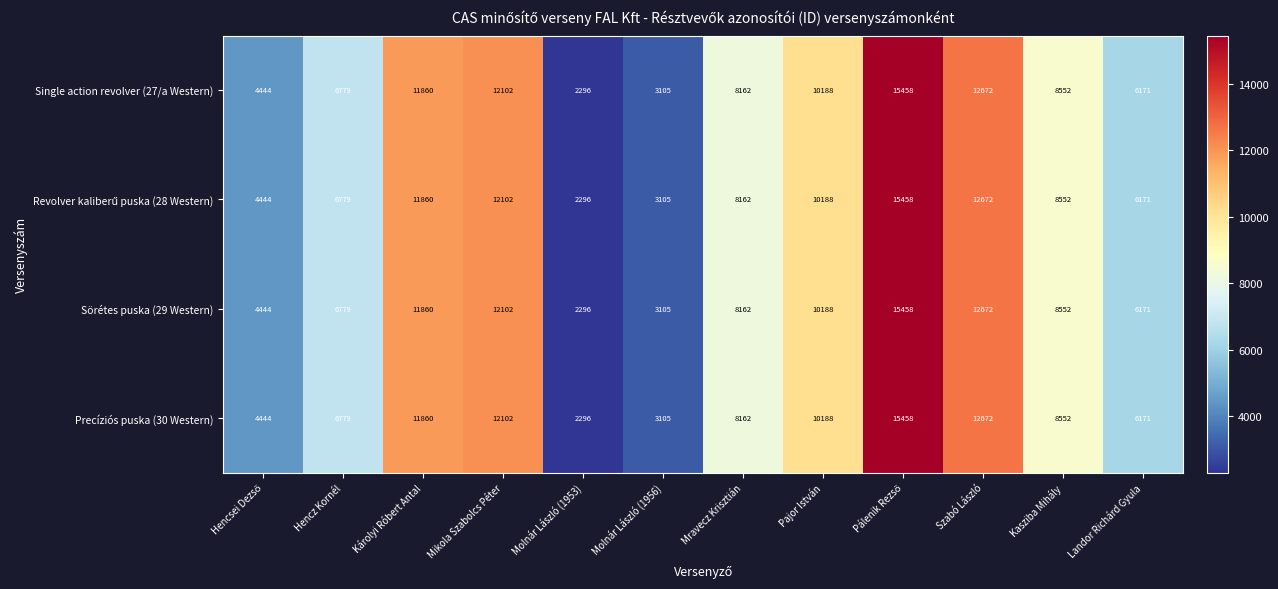

The value of Precíziós puska (30 Western) at Molnár László (1956) is 3105. True or false?

True